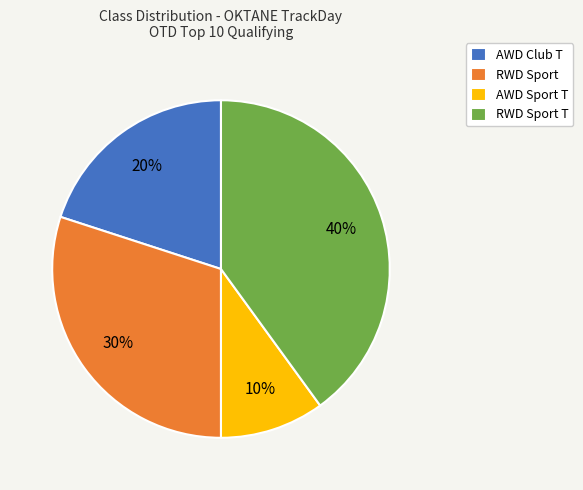

Is it true that AWD Club T is 9% of the pie?

False